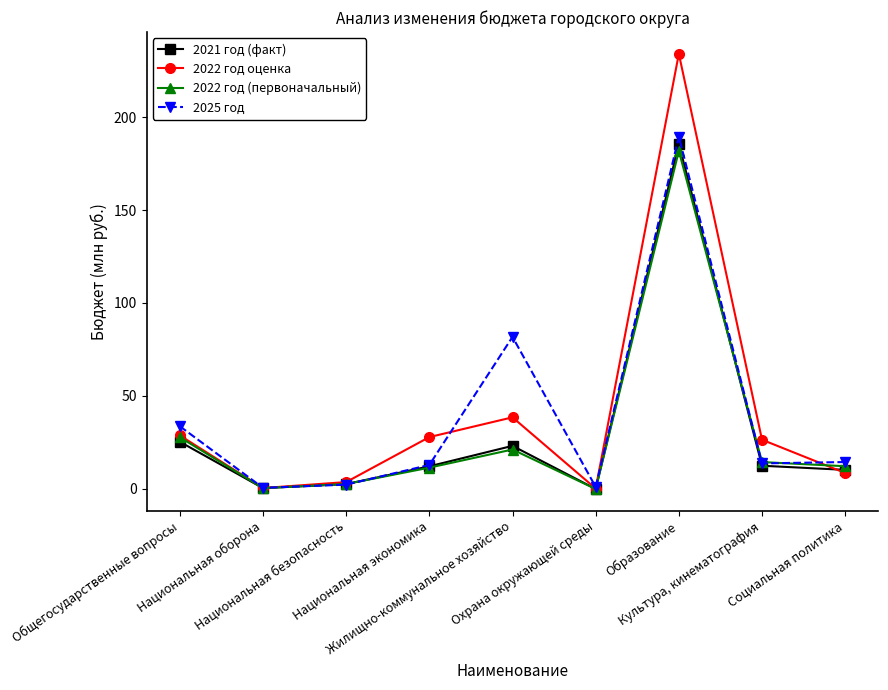

What is the maximum value shown in the chart?

234.0